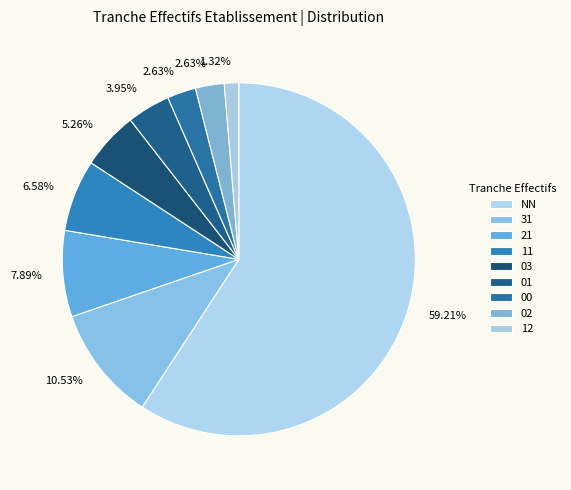

To the nearest percent, what portion does 00 represent?

3%